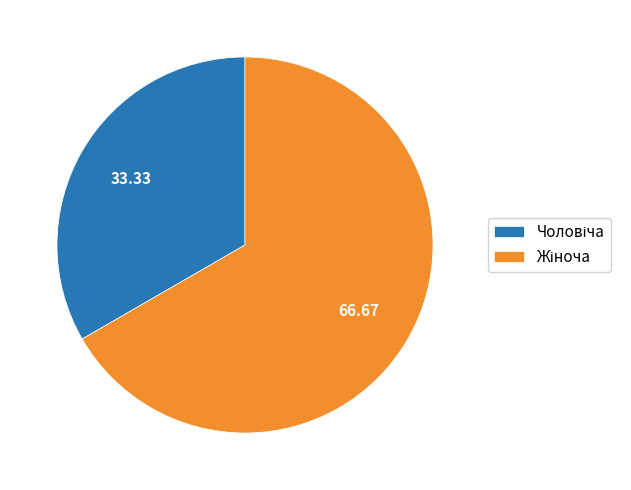

Is there any slice that represents more than half of the pie?

Yes